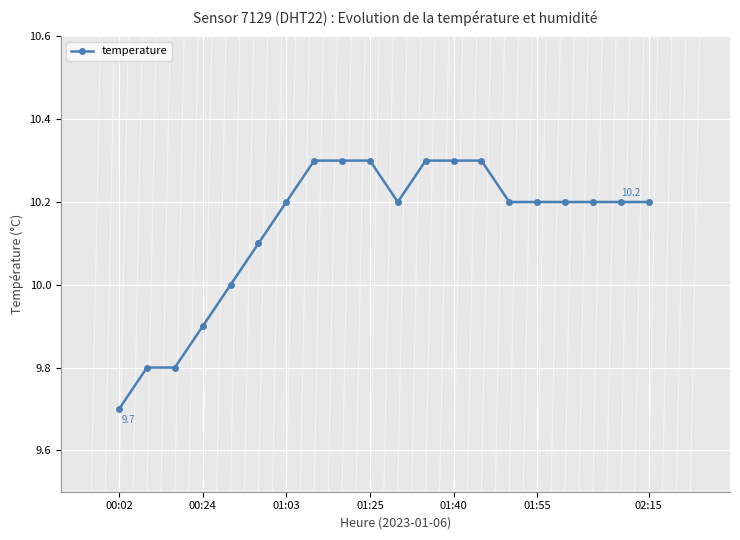

How many categories are shown in the chart?

20